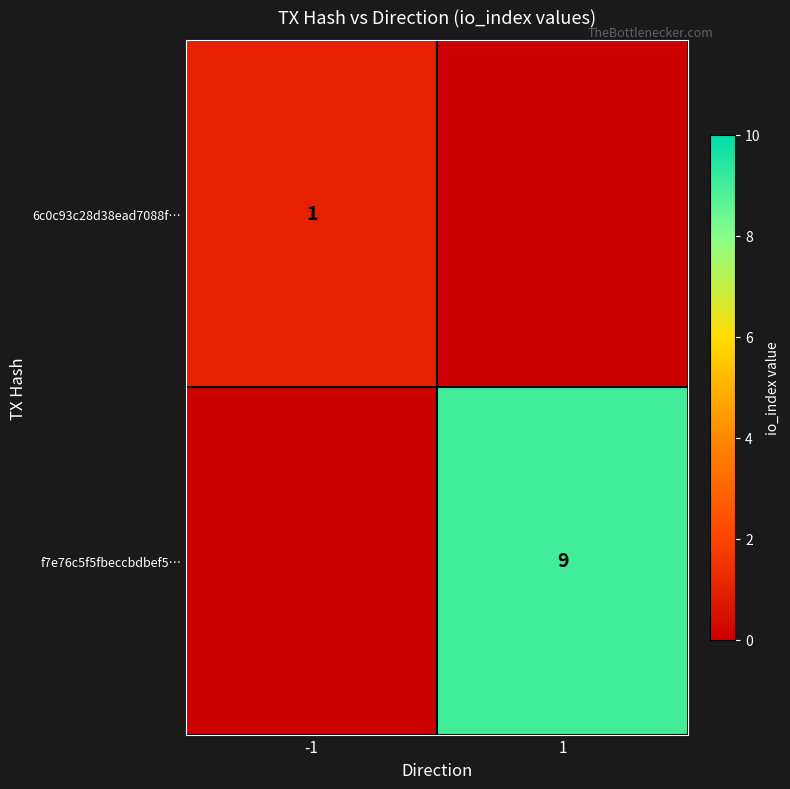

Is the value of f7e76c5f5fbeccbdbef5… at 1 greater than the value of 6c0c93c28d38ead7088f… at -1?

Yes